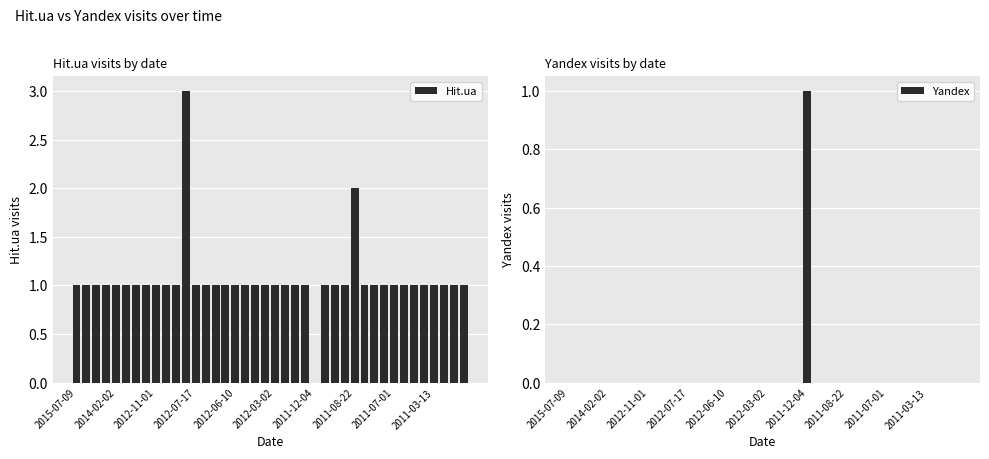

True or false: Yandex has a value of 0 at 2011-12-04.

False